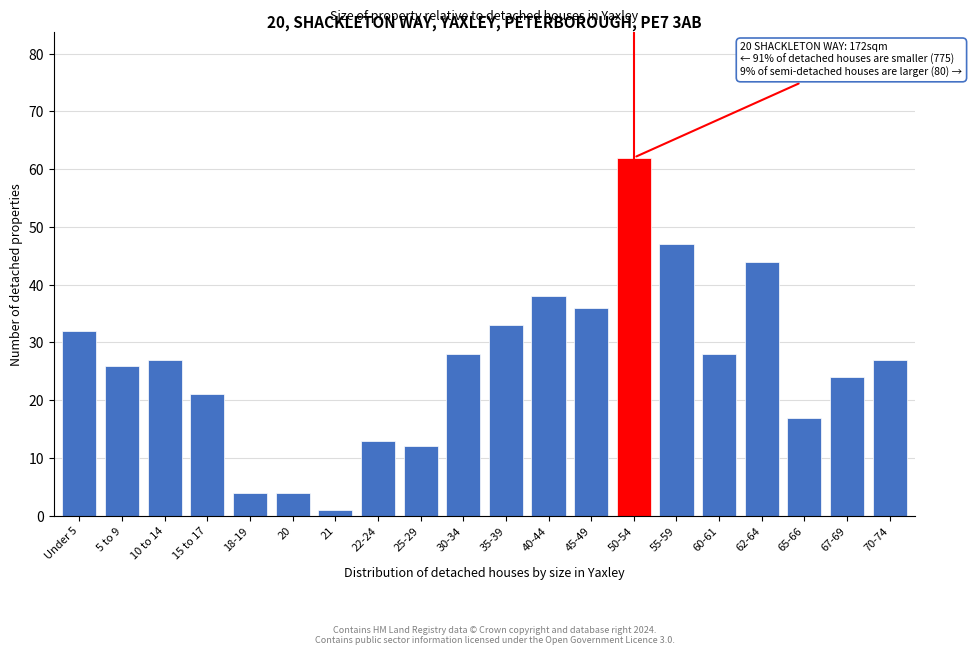

Reading left to right, transcribe all the data shown in this chart.

32	26	27	21	4	4	1	13	12	28	33	38	36	62	47	28	44	17	24	27